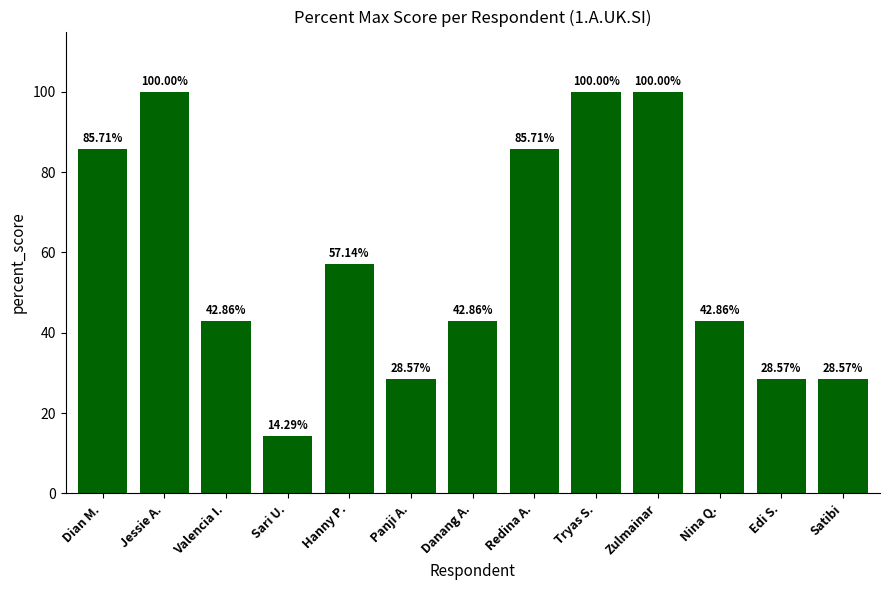

Count the number of data series in this chart.

1